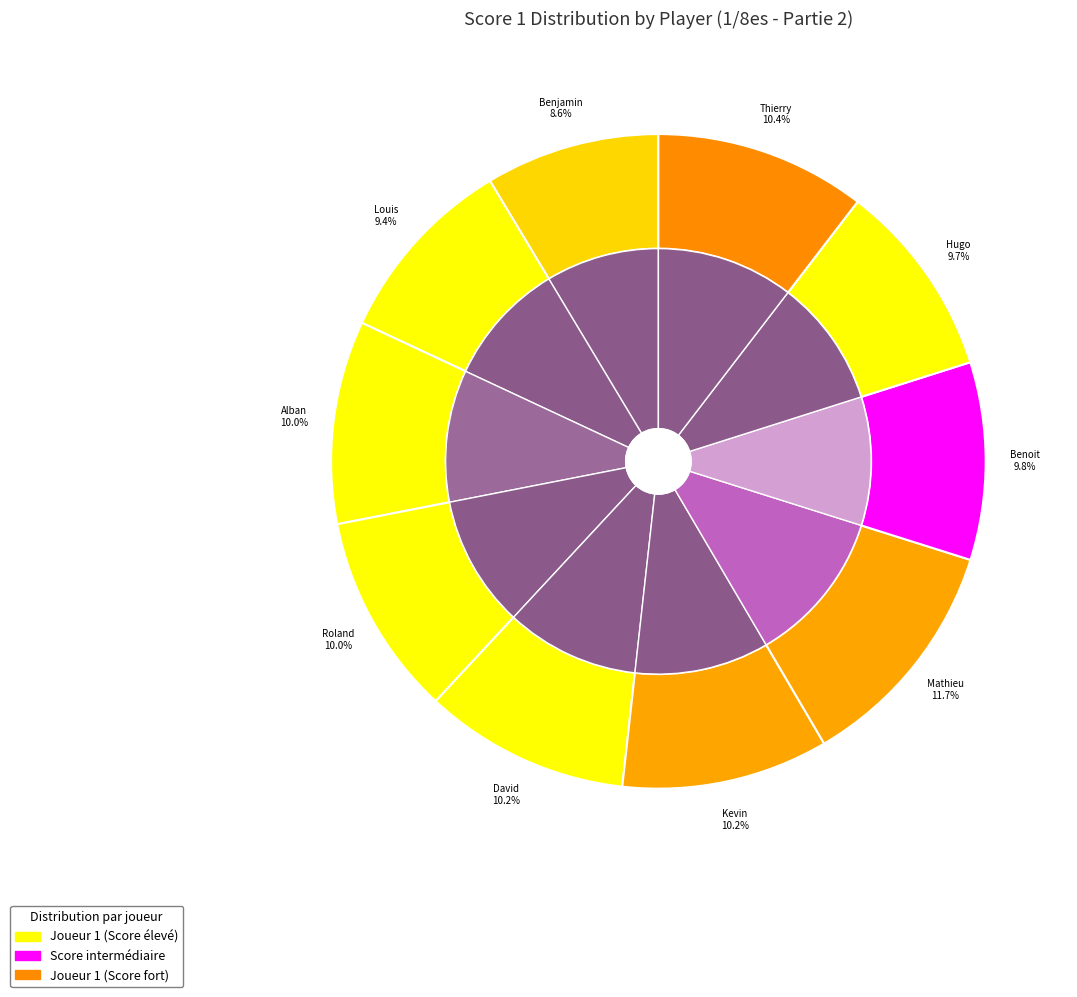

To the nearest percent, what percentage of the pie is MENG Kevin?

10%